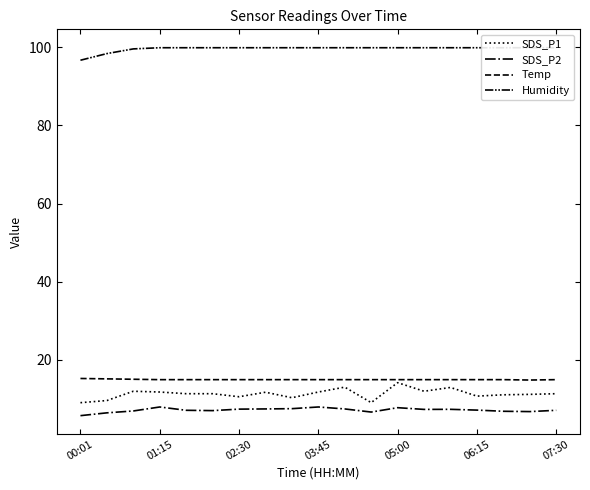

At which label is Temp closest to 15?

02:30